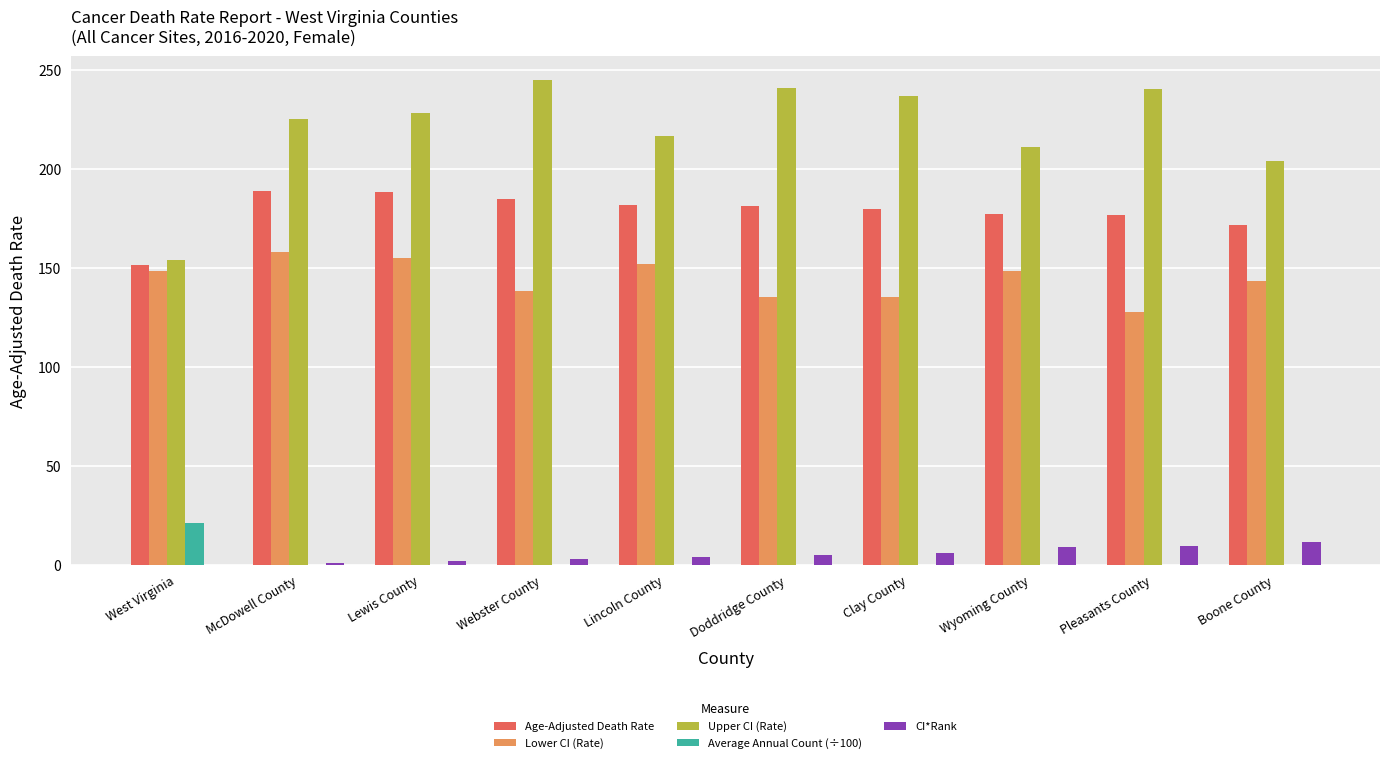

At which label does Age-Adjusted Death Rate first exceed 181?

McDowell County